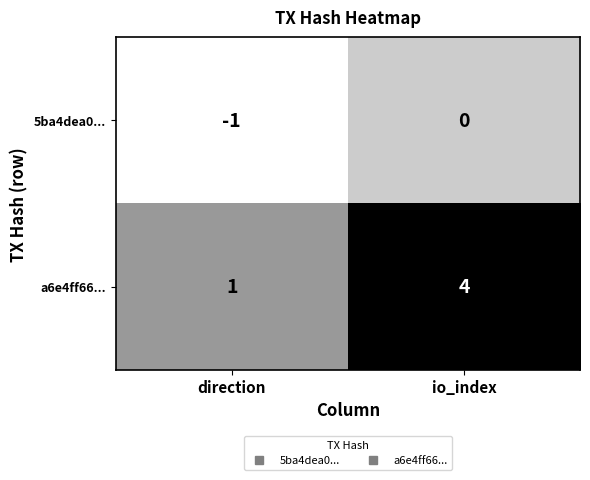

At which category is the sum across all series the highest?

io_index